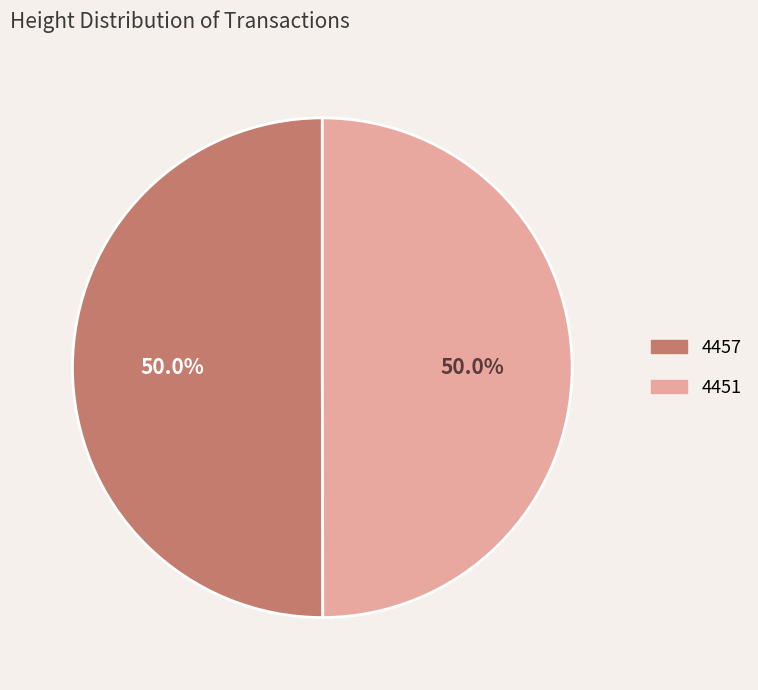

Combined, do 4451 and 4457 account for over 50%?

Yes